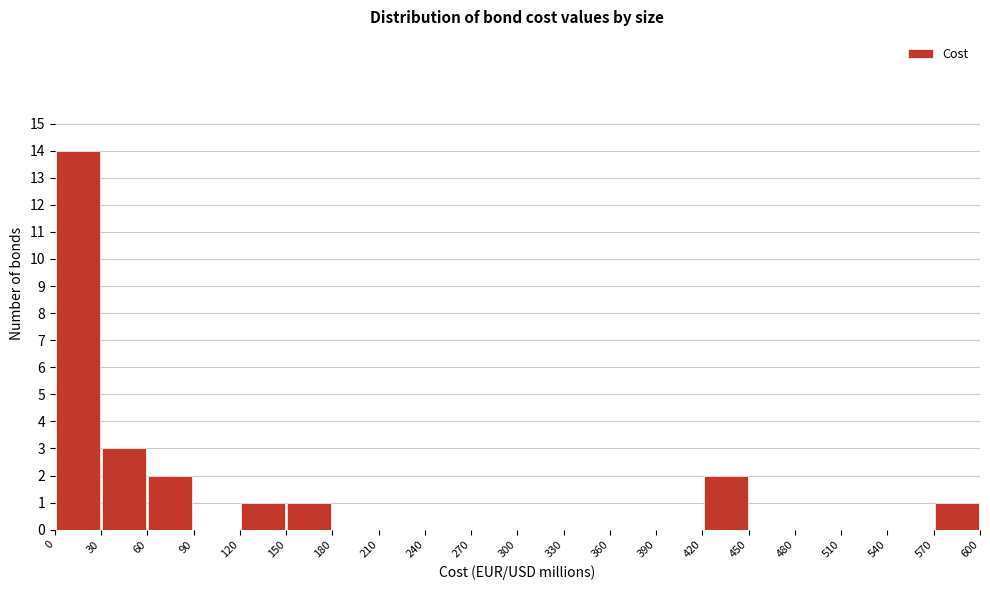

Reading left to right, list every bar in this chart as the range it spans on the x-axis followed by its height. The values are not printed on the chart, so give them approximately, as read against the axis.

0 to 30: 14
30 to 60: 3
60 to 90: 2
90 to 120: 0
120 to 150: 1
150 to 180: 1
180 to 210: 0
210 to 240: 0
240 to 270: 0
270 to 300: 0
300 to 330: 0
330 to 360: 0
360 to 390: 0
390 to 420: 0
420 to 450: 2
450 to 480: 0
480 to 510: 0
510 to 540: 0
540 to 570: 0
570 to 600: 1